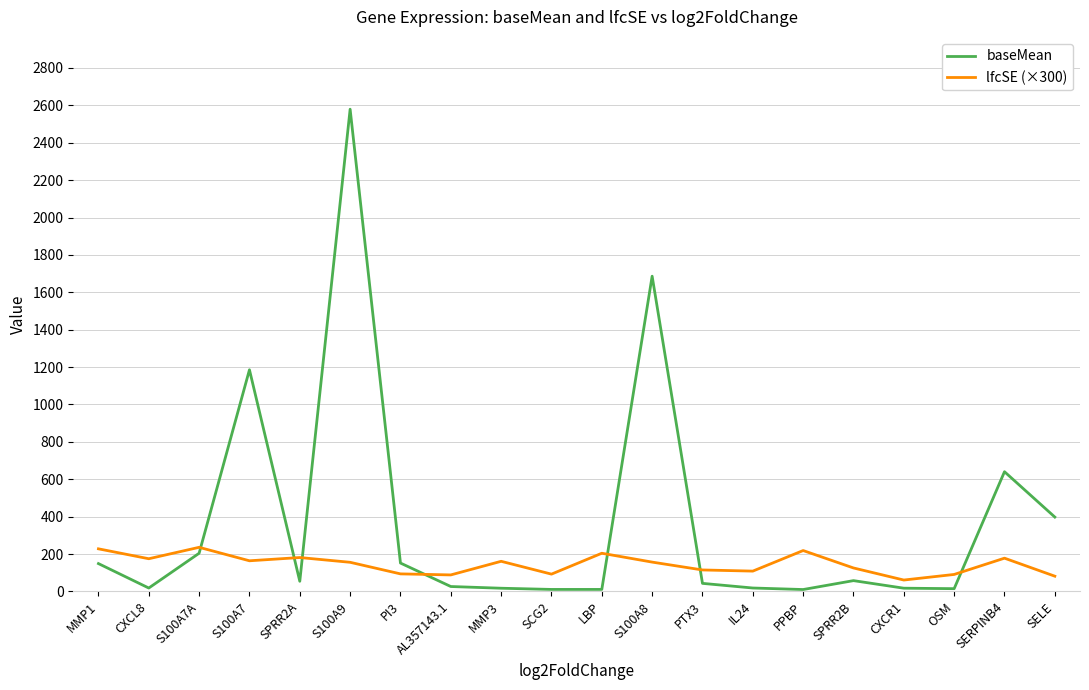

The value of lfcSE (×300) at MMP1 is 322.5. True or false?

False